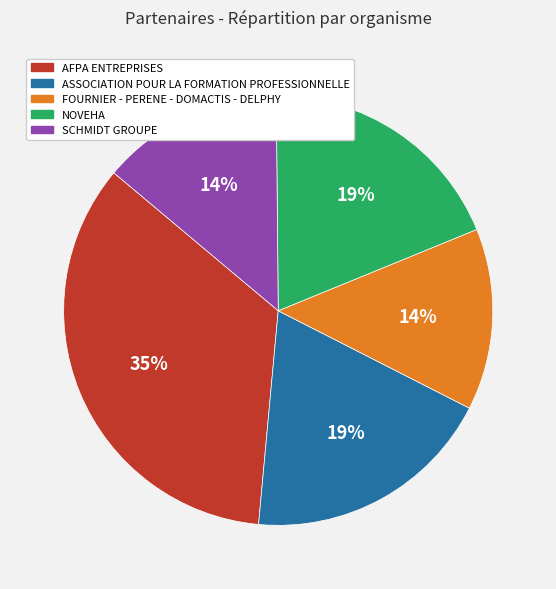

Count the number of slices in the pie.

5